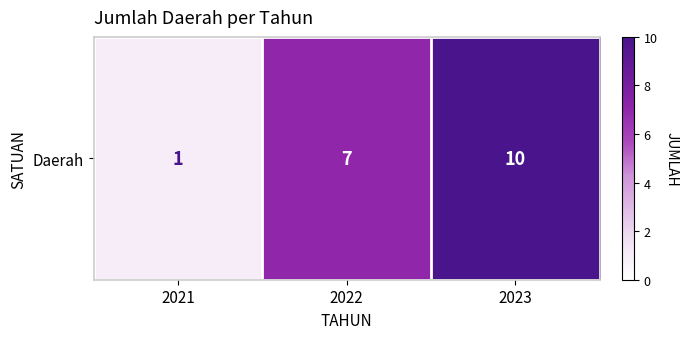

Which has a higher value, 2021 or 2022?

2022